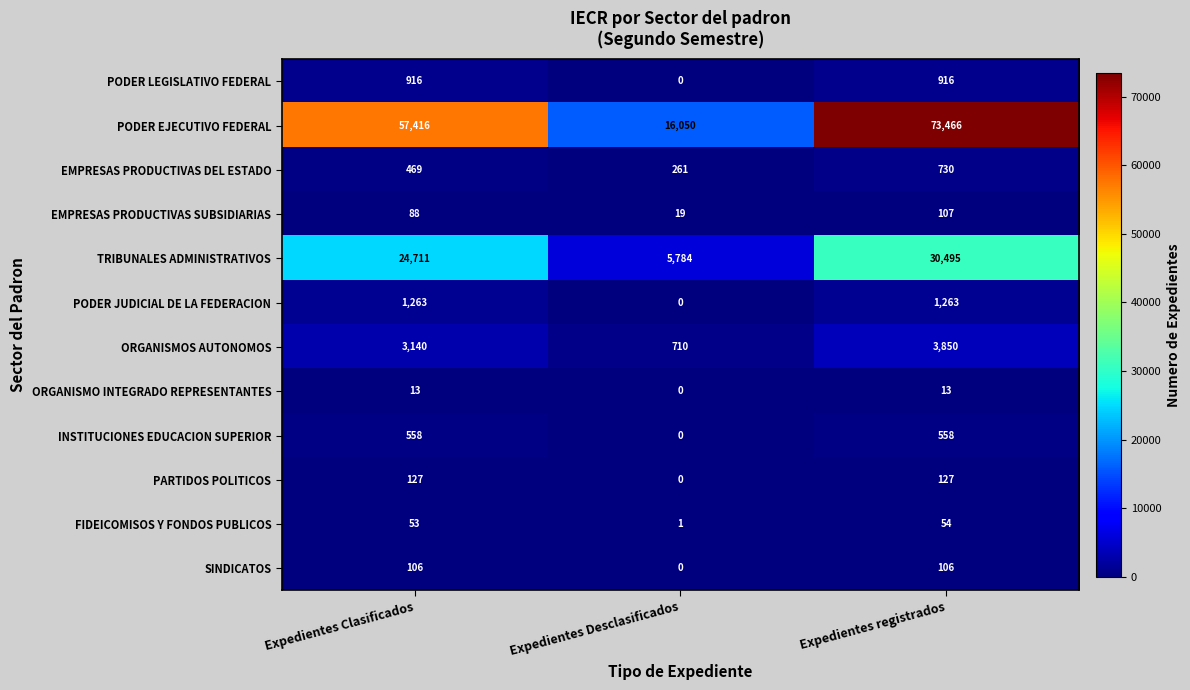

How many INSTITUCIONES EDUCACION SUPERIOR values are between 0 and 558?

3